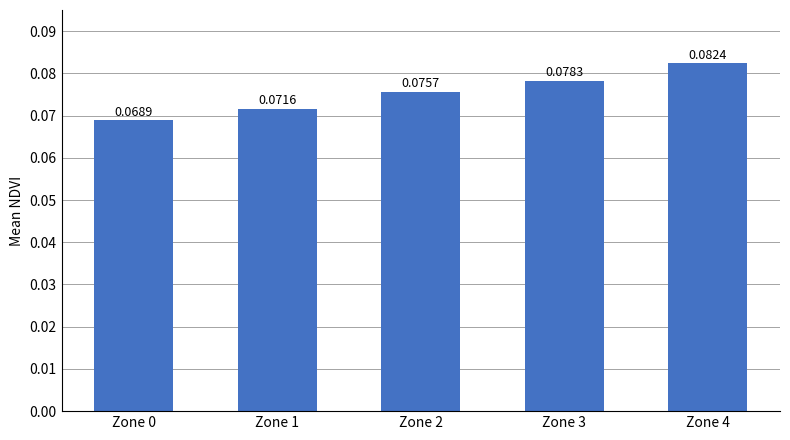

What is the sum of all values?

0.4